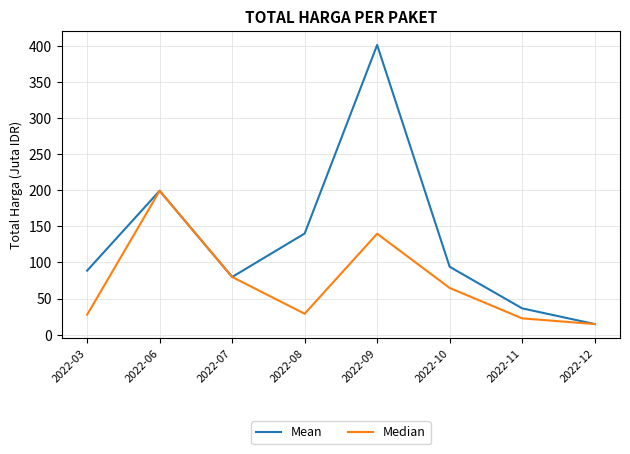

What is the spread (max minus min) of values at 2022-10?

29.3